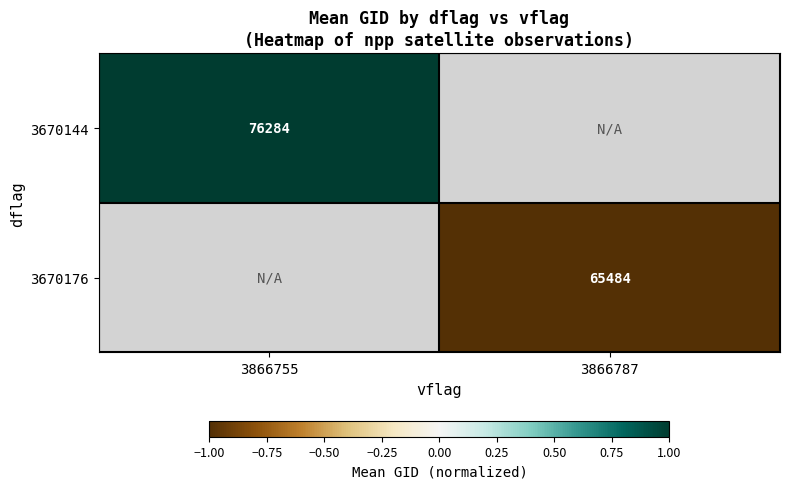

Is it true that 3670144 equals 76284 at 3866755?

True